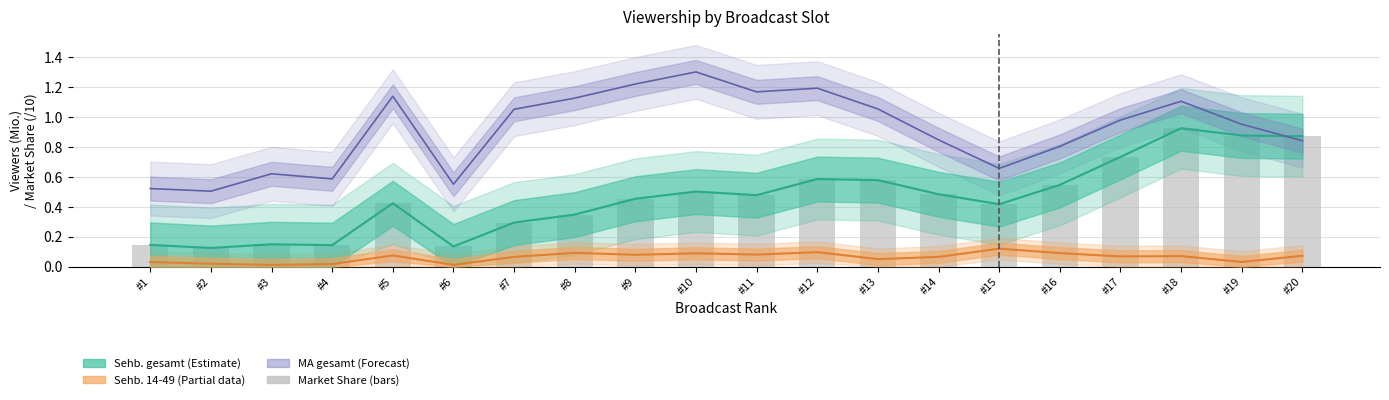

Which has a higher value, #1 or #15?

#15